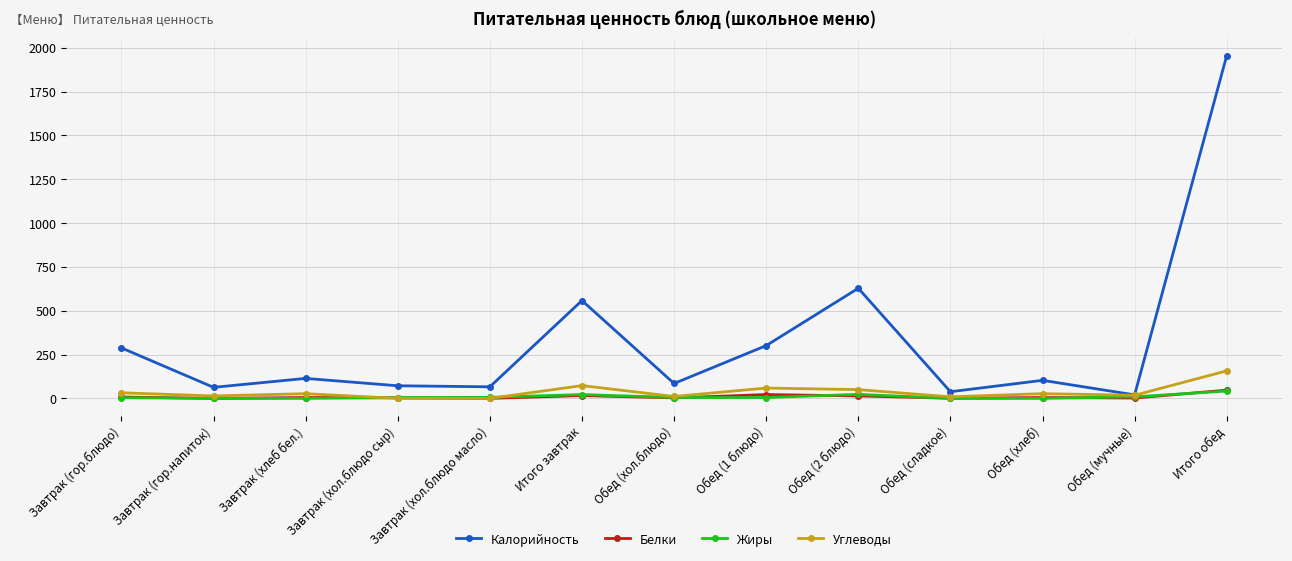

How many lines are shown in the chart?

4